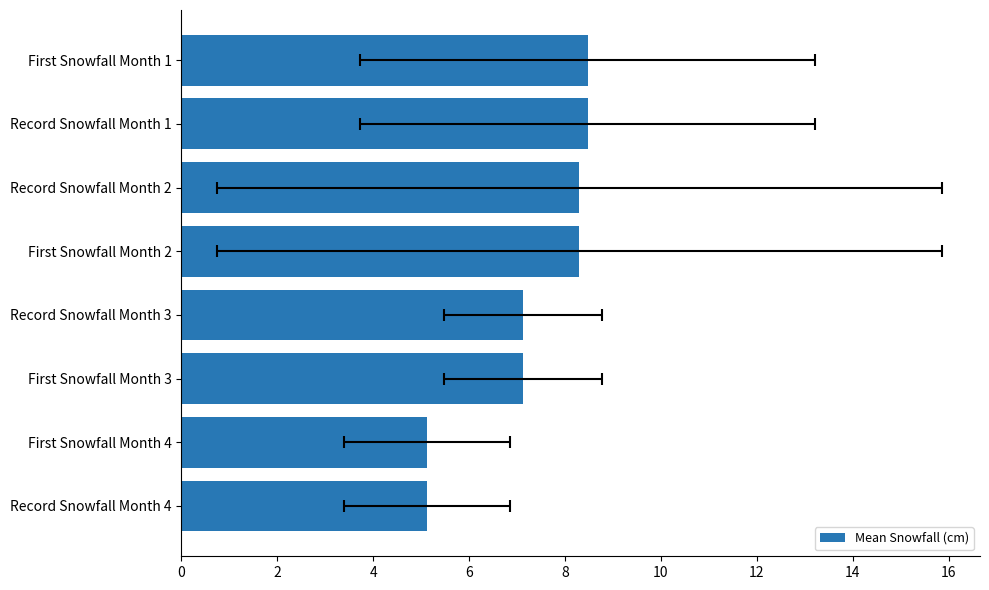

How many values are below 8?

4